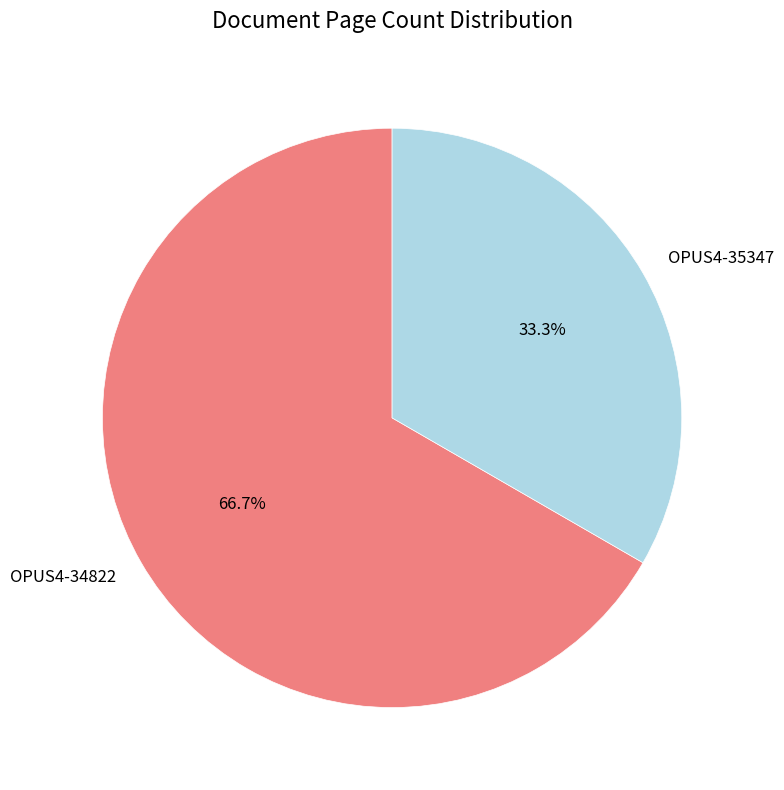

Is there a majority slice in this chart?

Yes